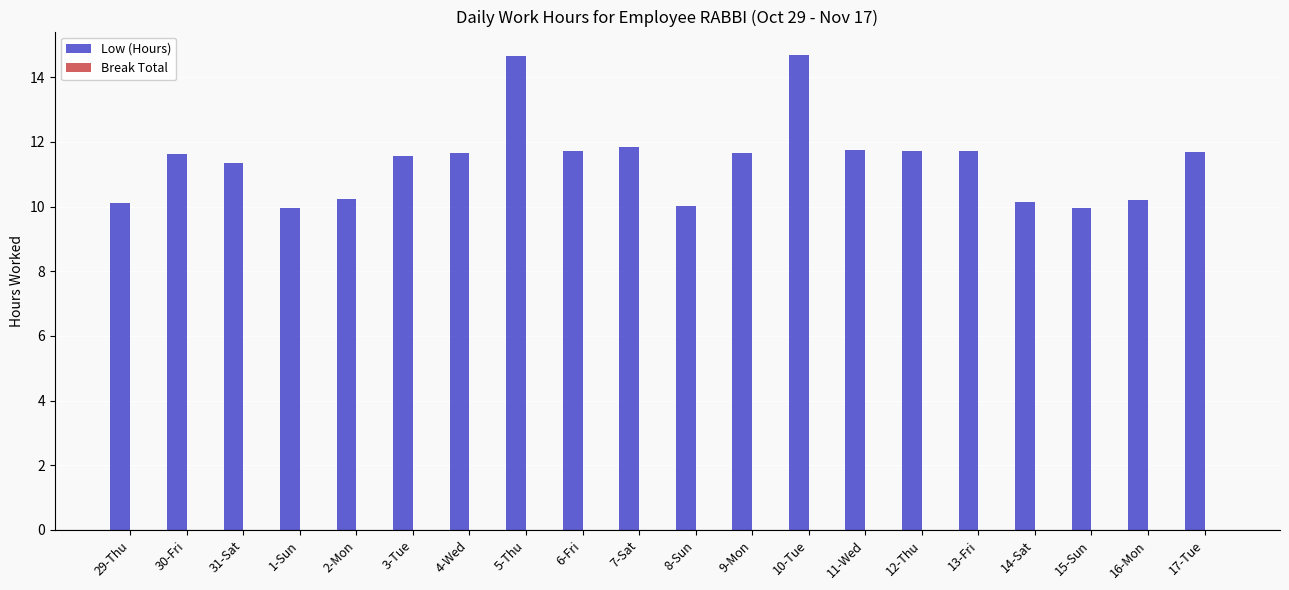

Where does the data first go above 11?

30-Fri